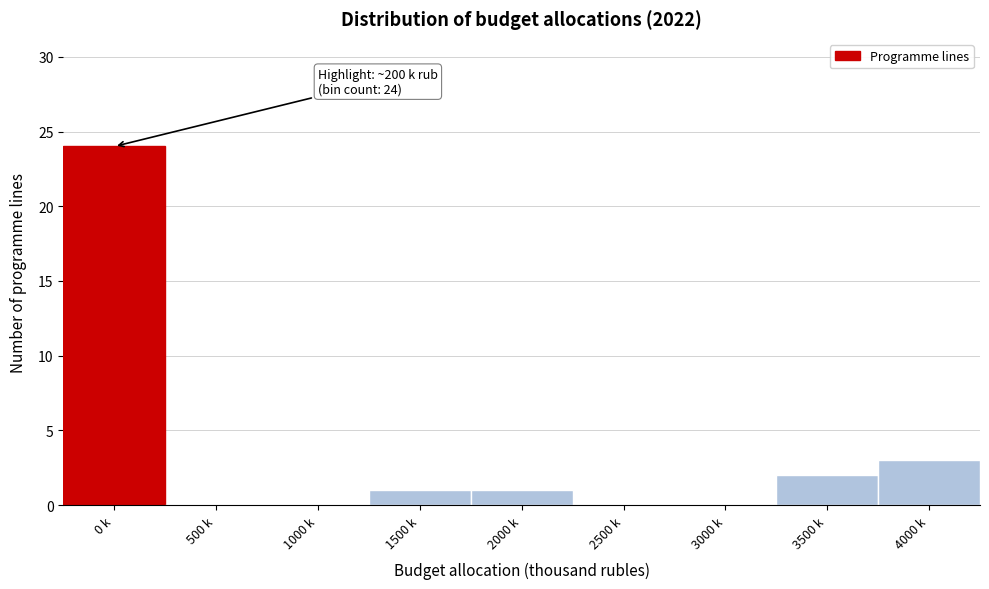

Reading left to right, extract all data points from this chart.

0 k=24	500 k=0	1000 k=0	1500 k=1	2000 k=1	2500 k=0	3000 k=0	3500 k=2	4000 k=3